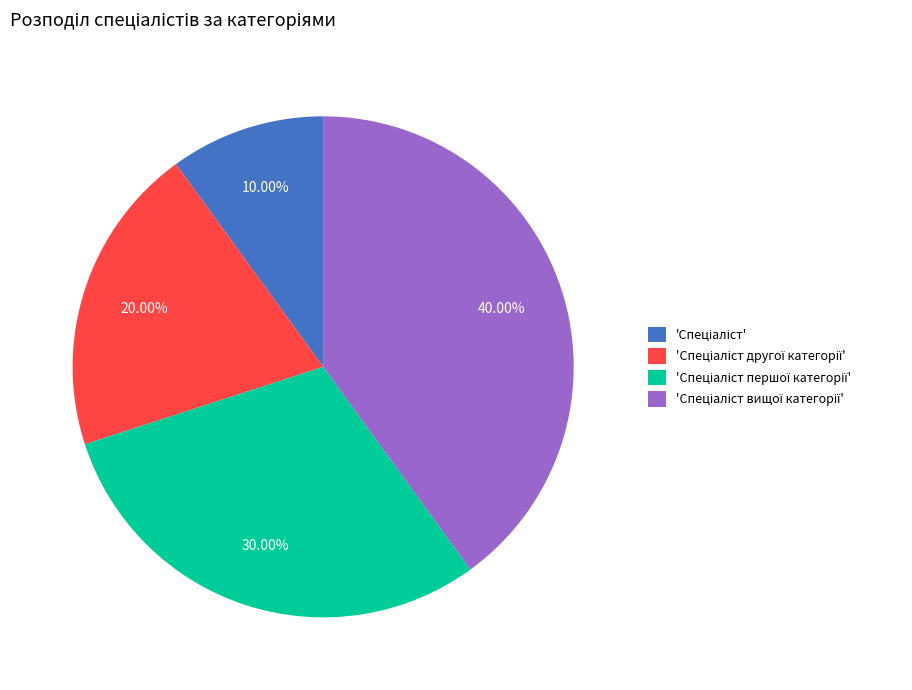

Does any single category account for the majority?

No